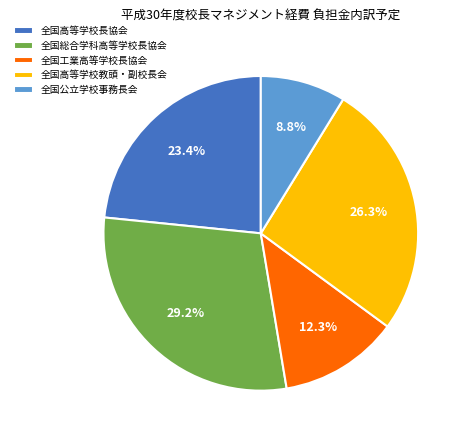

Count the number of slices in the pie.

5